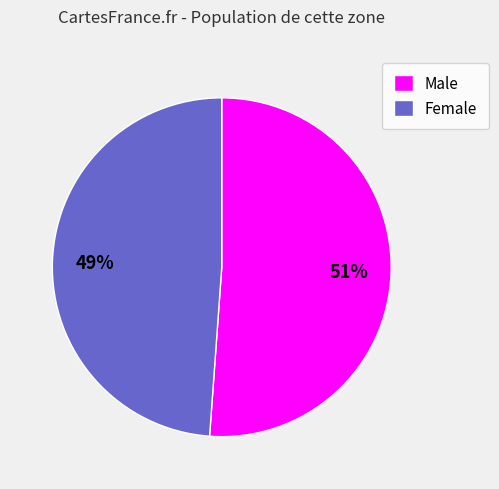

Does any single category account for the majority?

Yes